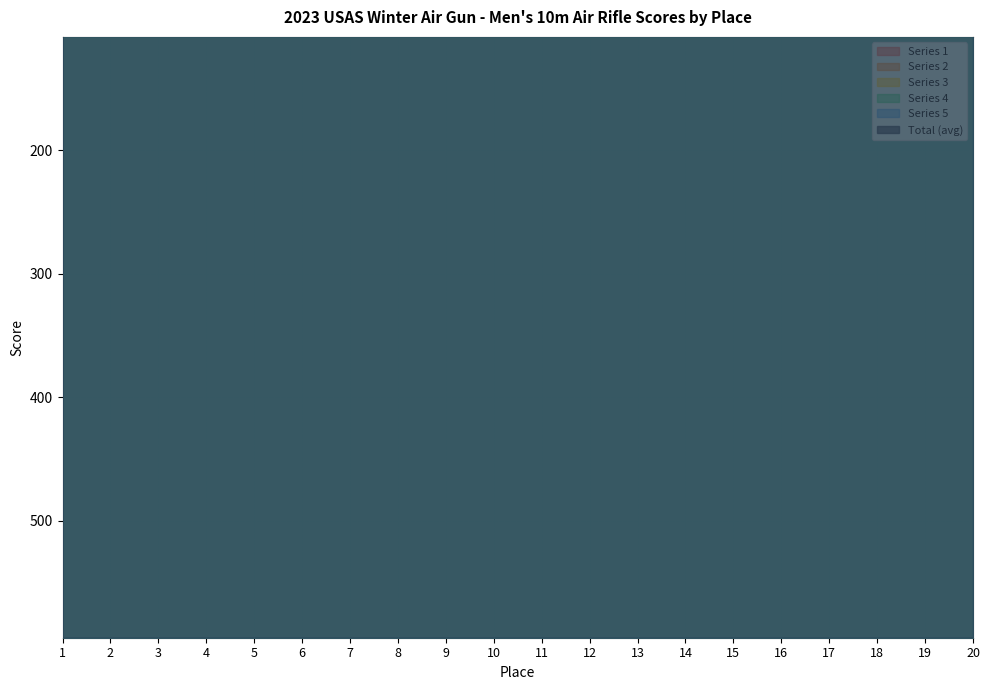

After their last crossing, which series has the higher values: Series 5 or Series 1?

Series 5